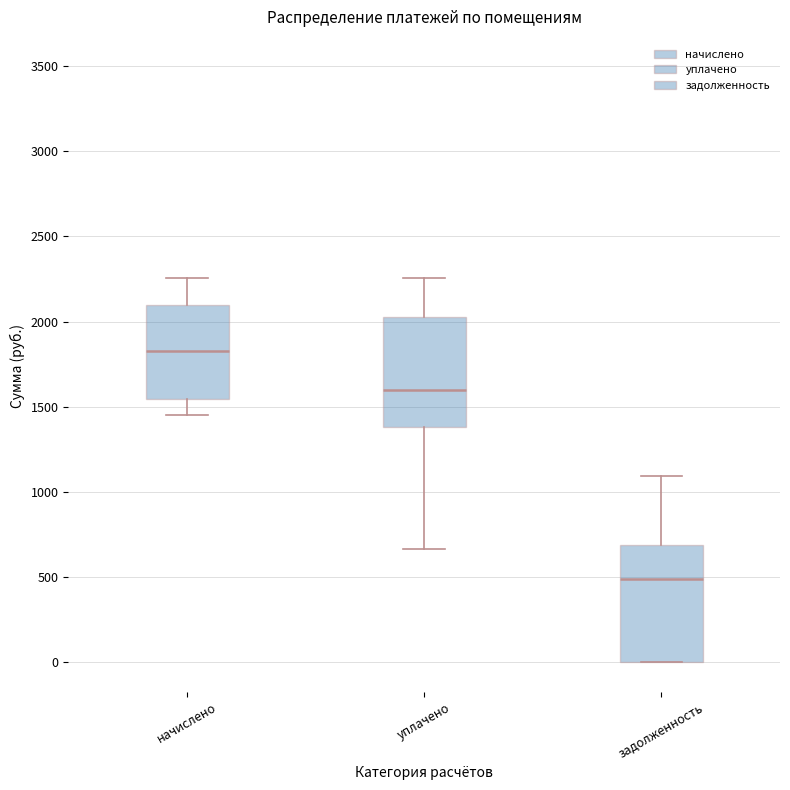

Which box has the lowest median line?

задолженность